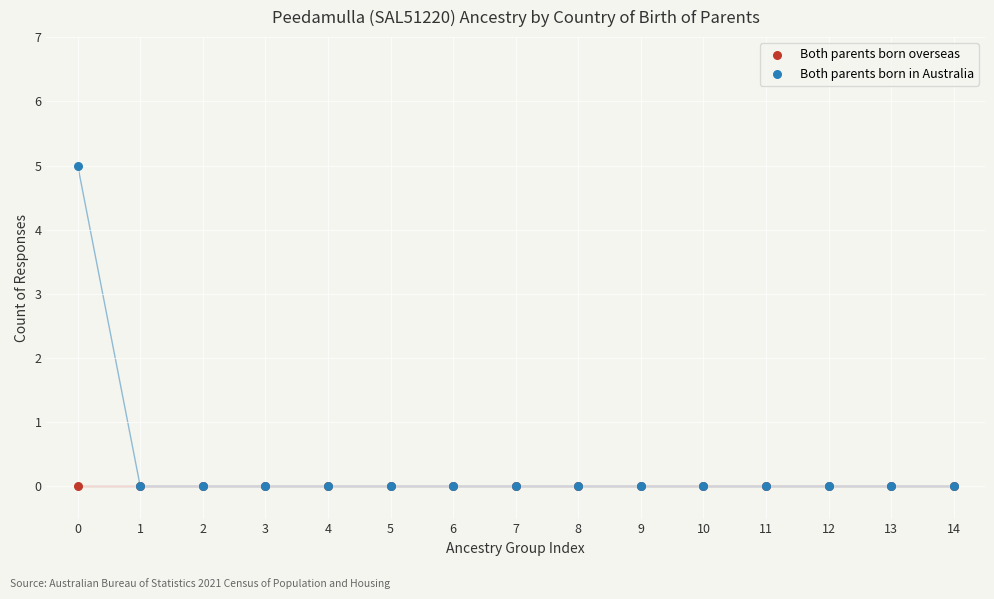

What are all the series names shown in the legend?

Both parents born overseas, Both parents born in Australia